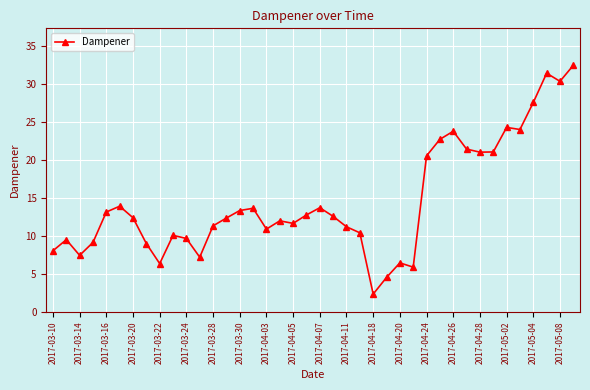

What is the value of the 33rd point from the left?

21.0